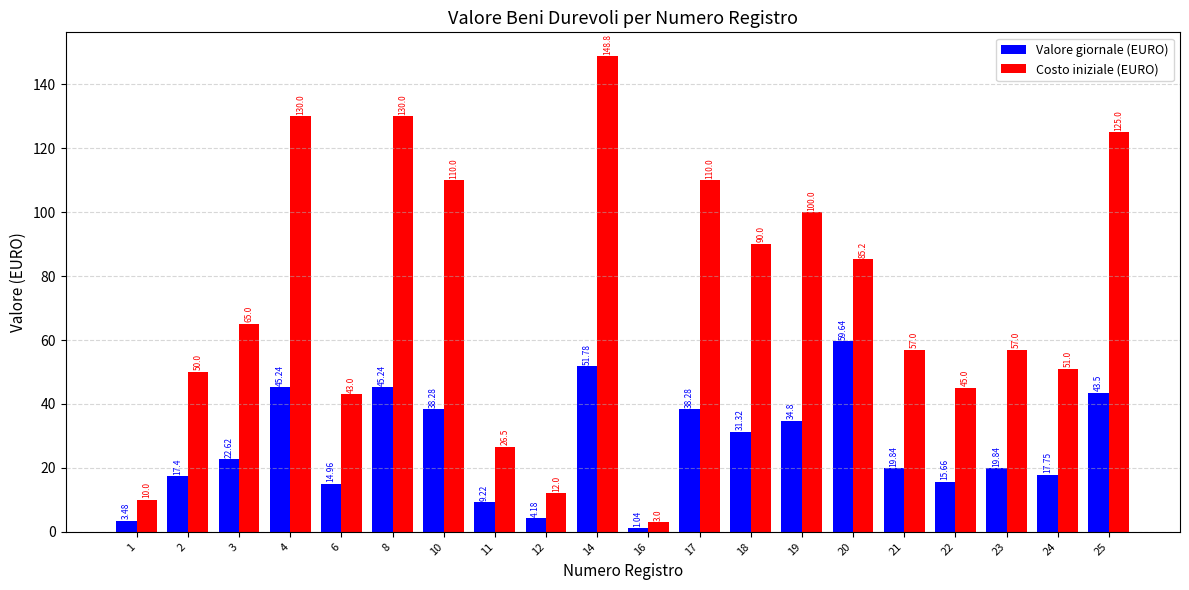

Are the bars grouped side by side (vs. stacked)?

Yes